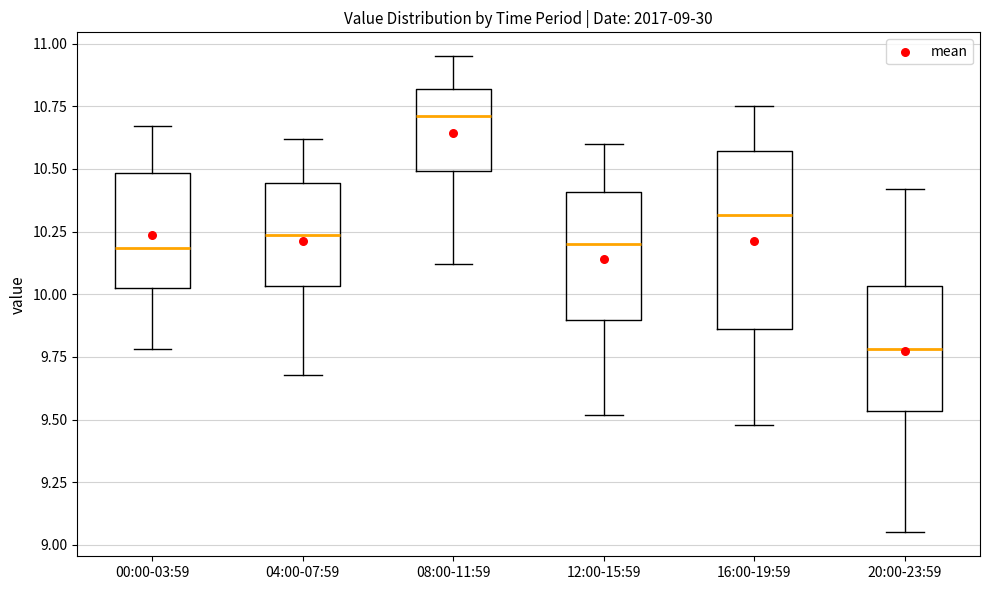

Comparing the boxes themselves (not the whiskers), which one is the tallest?

16:00-19:59